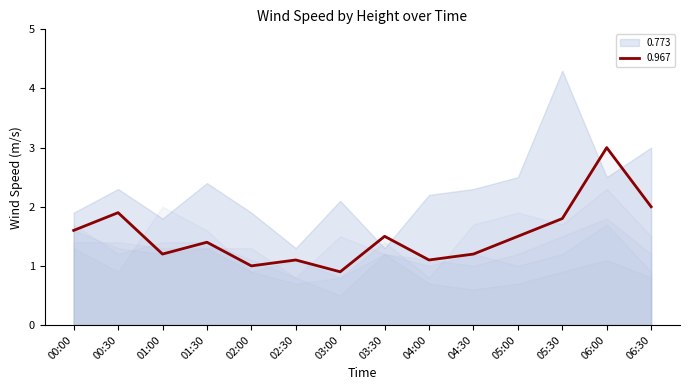

True or false: 0.967 has a value of 0.5 at 04:00.

False